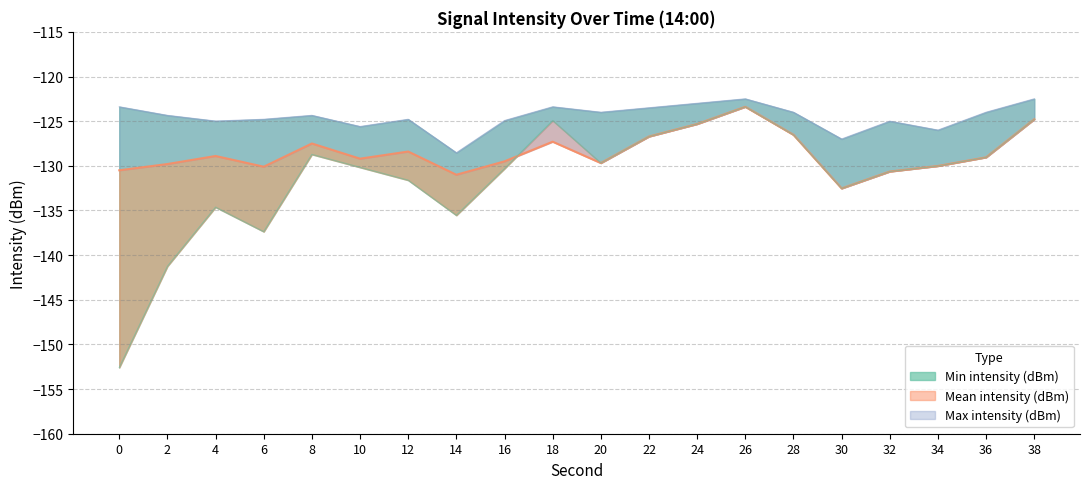

Reading left to right, extract all data points from this chart.

Min intensity (dBm): 0=-152.6	2=-141.2	4=-134.6	6=-137.4	8=-128.7	10=-130.2	12=-131.6	14=-135.5	16=-130.3	18=-124.9	20=-129.7	22=-126.7	24=-125.3	26=-123.4	28=-126.5	30=-132.5	32=-130.6	34=-130.0	36=-129.1	38=-124.8
Mean intensity (dBm): 0=-130.5	2=-129.8	4=-128.9	6=-130.1	8=-127.5	10=-129.2	12=-128.4	14=-131.0	16=-129.5	18=-127.3	20=-129.7	22=-126.7	24=-125.3	26=-123.4	28=-126.5	30=-132.5	32=-130.6	34=-130.0	36=-129.1	38=-124.8
Max intensity (dBm): 0=-123.4	2=-124.3	4=-125.0	6=-124.8	8=-124.3	10=-125.6	12=-124.8	14=-128.5	16=-124.9	18=-123.4	20=-124.0	22=-123.5	24=-123.0	26=-122.5	28=-124.0	30=-127.0	32=-125.0	34=-126.0	36=-124.0	38=-122.5